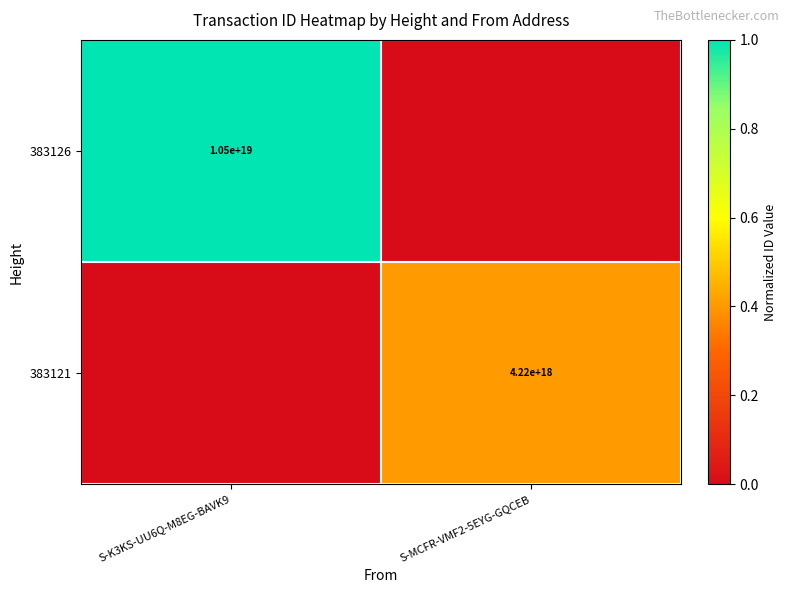

Which has a higher value, S-MCFR-VMF2-5EYG-GQCEB or S-K3KS-UU6Q-M8EG-BAVK9?

S-K3KS-UU6Q-M8EG-BAVK9